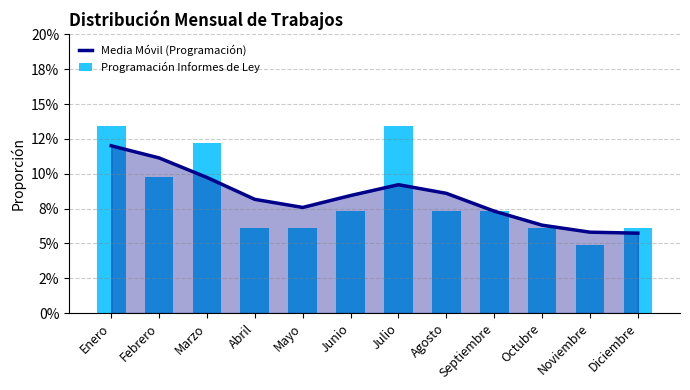

Is it true that Programación Informes de Ley equals 0.1 at Junio?

True